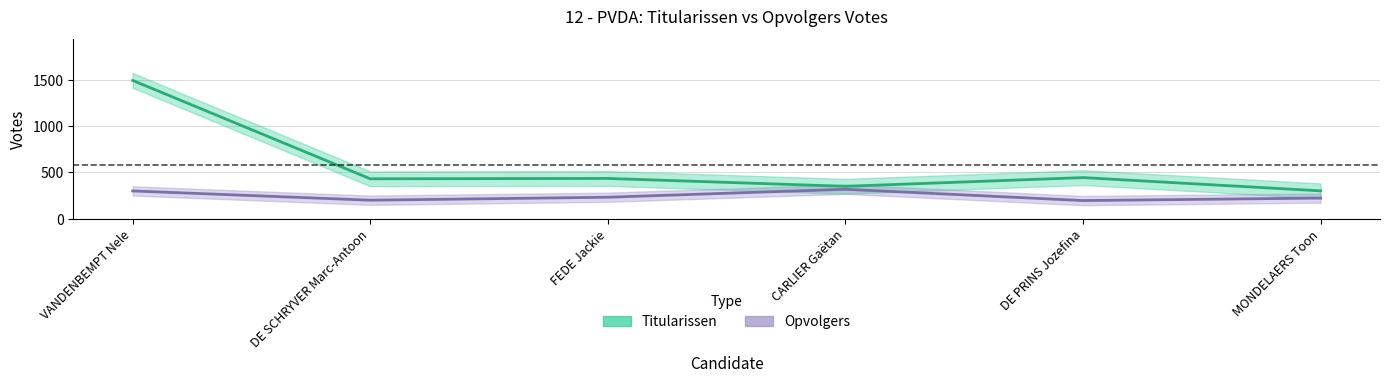

True or false: Opvolgers has more than 2 interior local peaks.

False